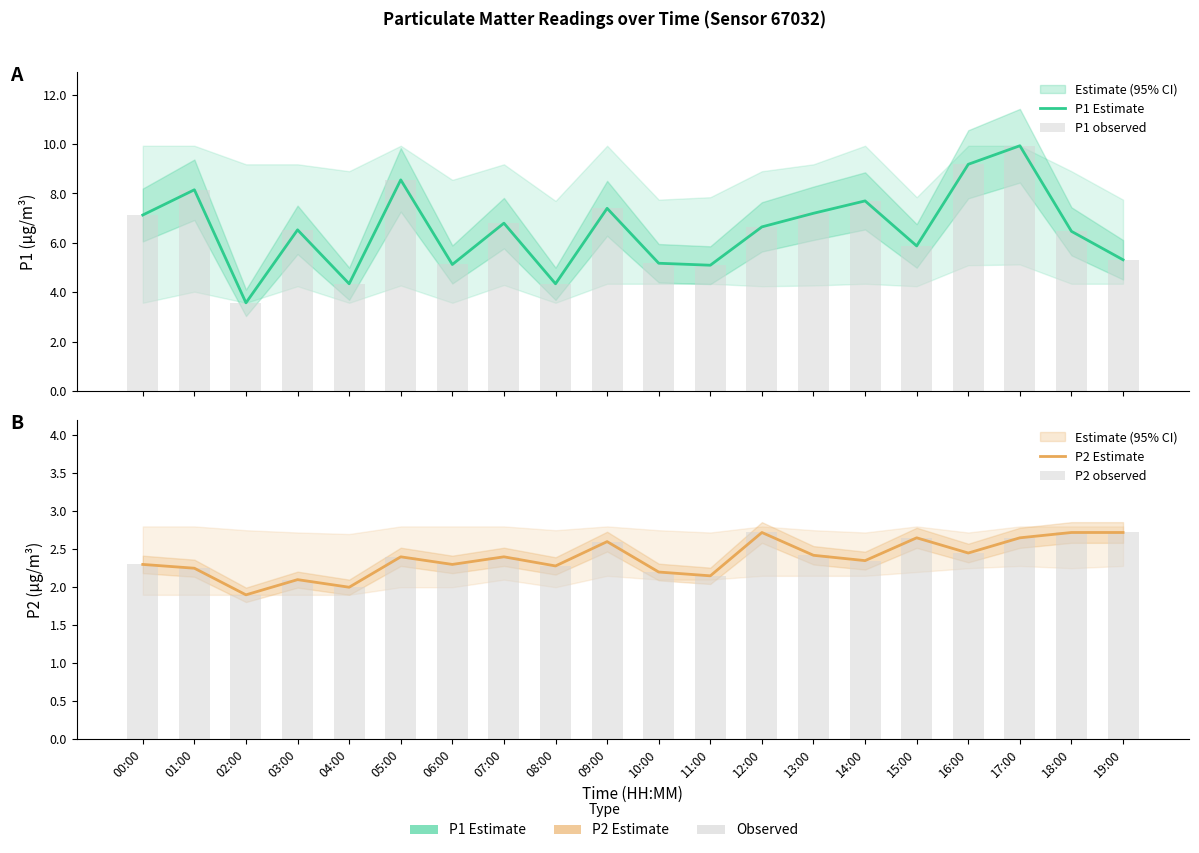

True or false: P2 observed has a value of 2.6 at 15:00.

True